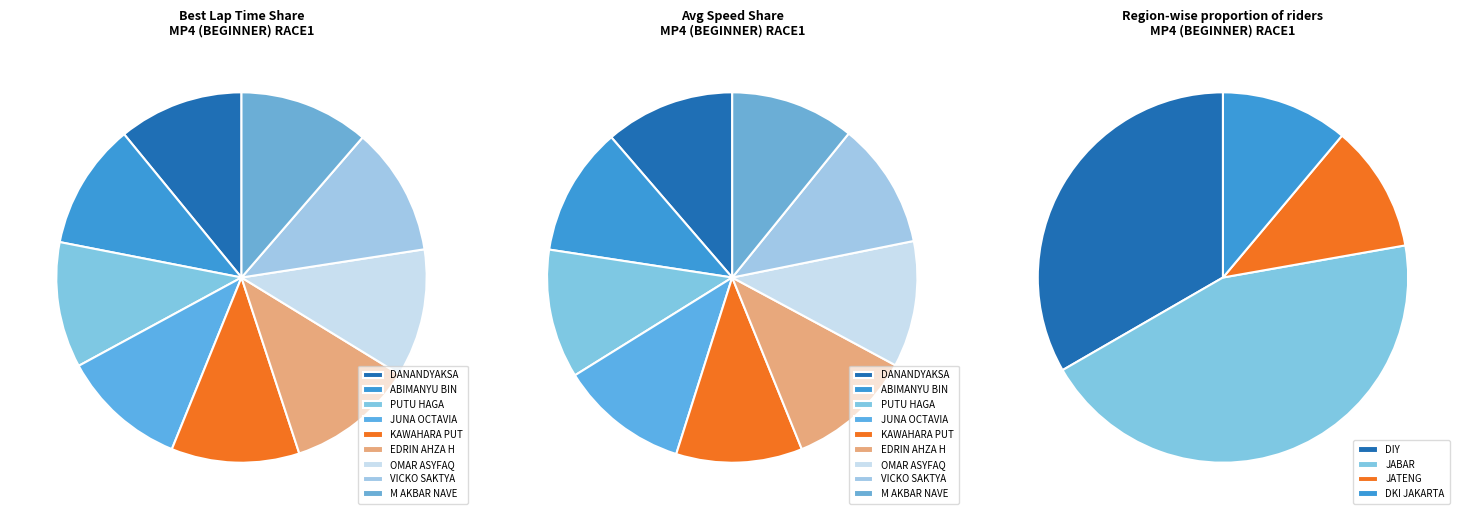

What is the change in value from DANANDYAKSA WIDA PANGESTU to ABIMANYU BINTANG PERMADI?

+3.2